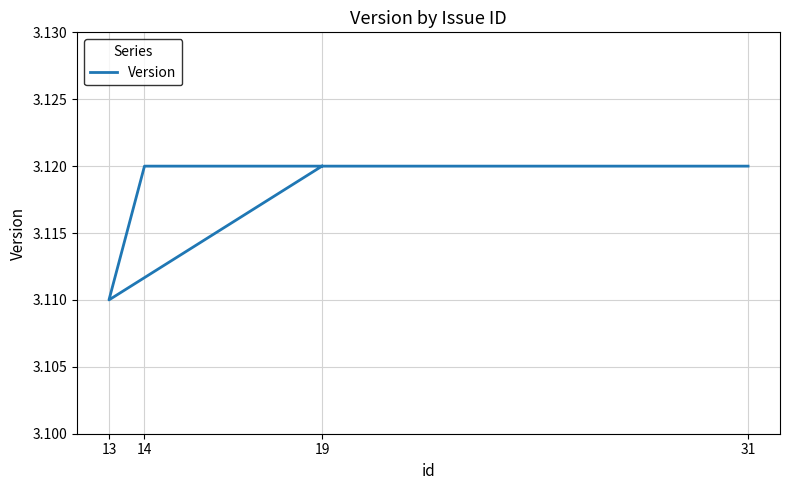

How many lines are shown in the chart?

1